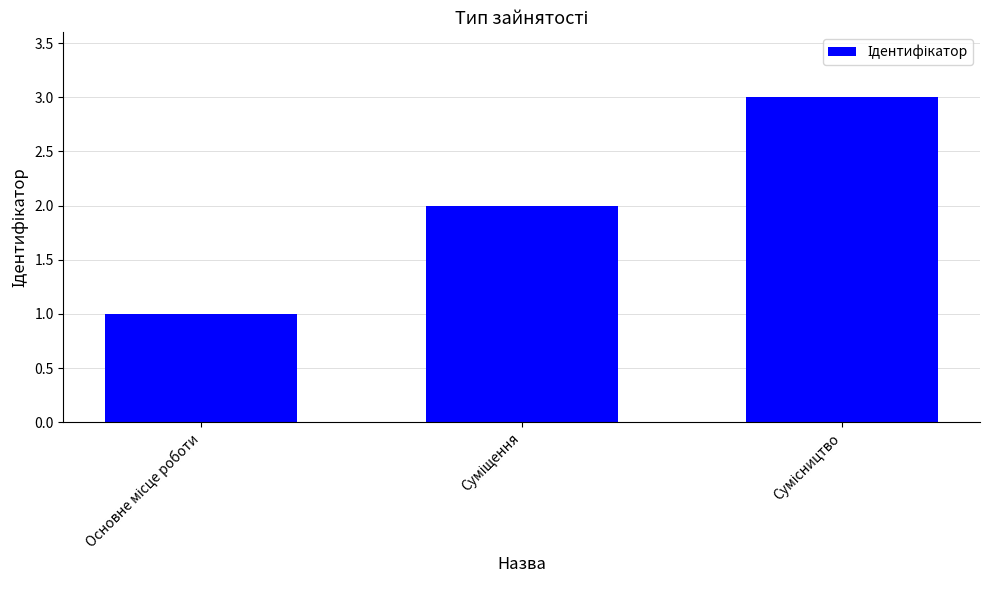

What is the sum of all values?

6